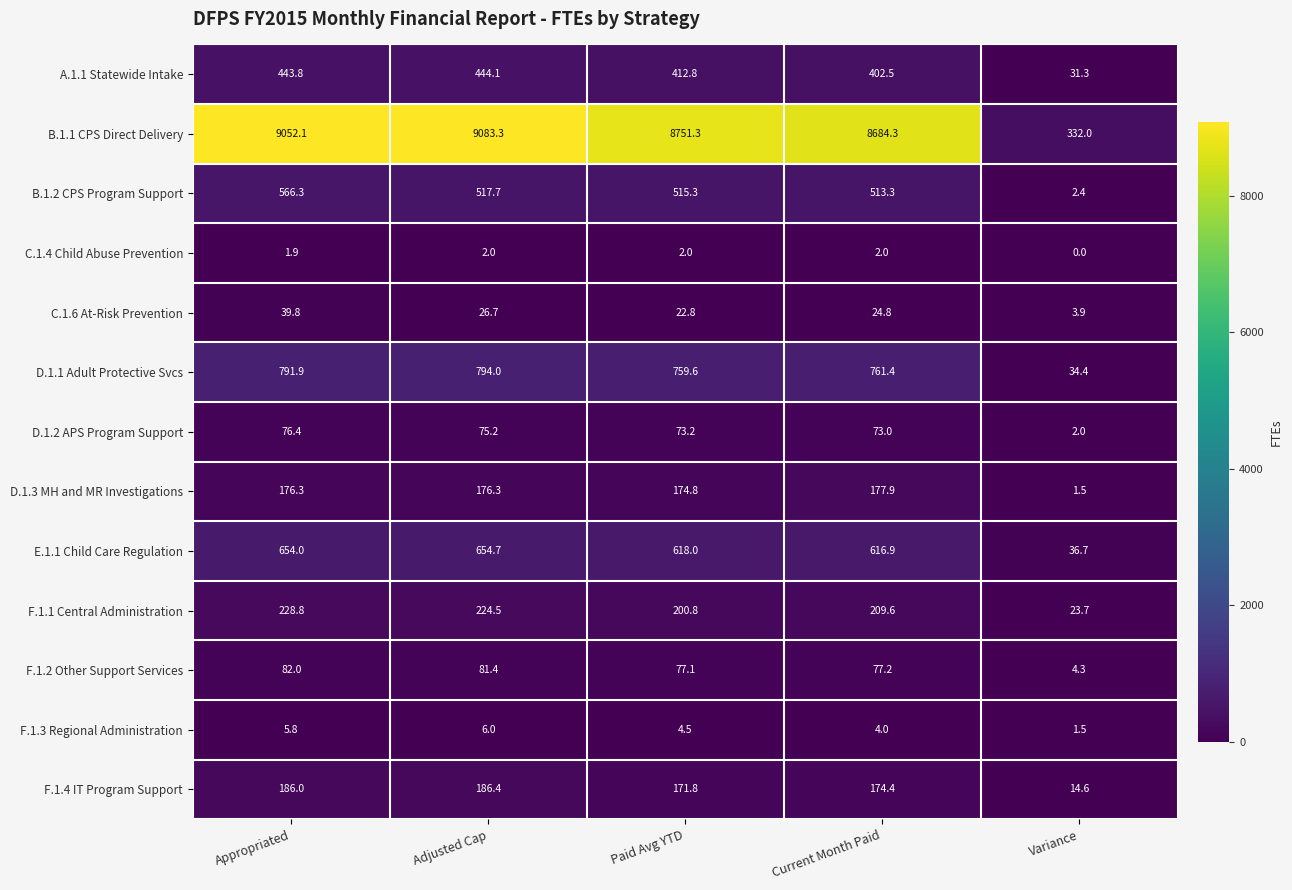

What is the difference between the maximum and minimum values in the B.1.2 CPS Program Support series?

563.9